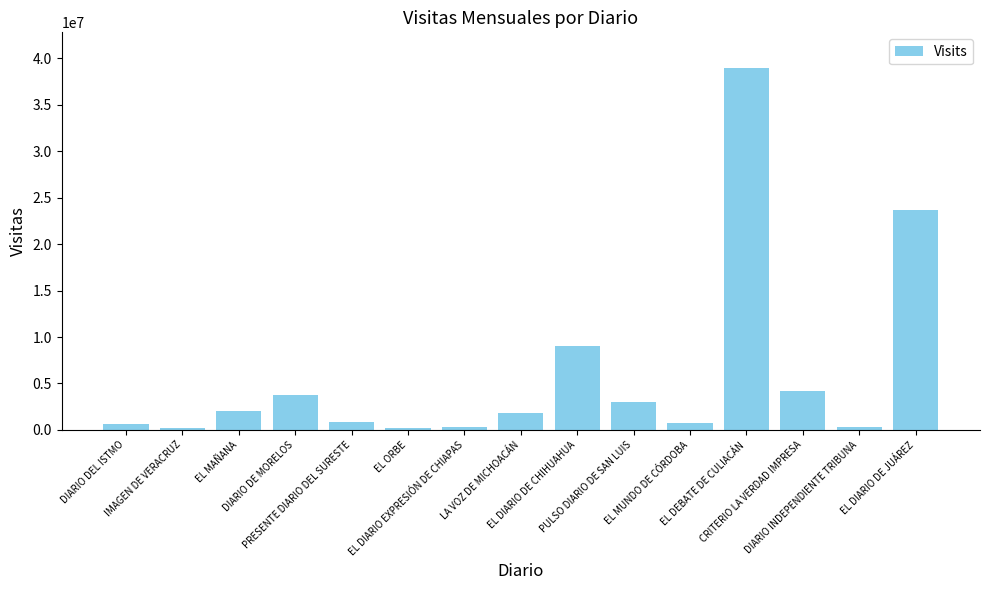

What is the maximum value shown in the chart?

38919214